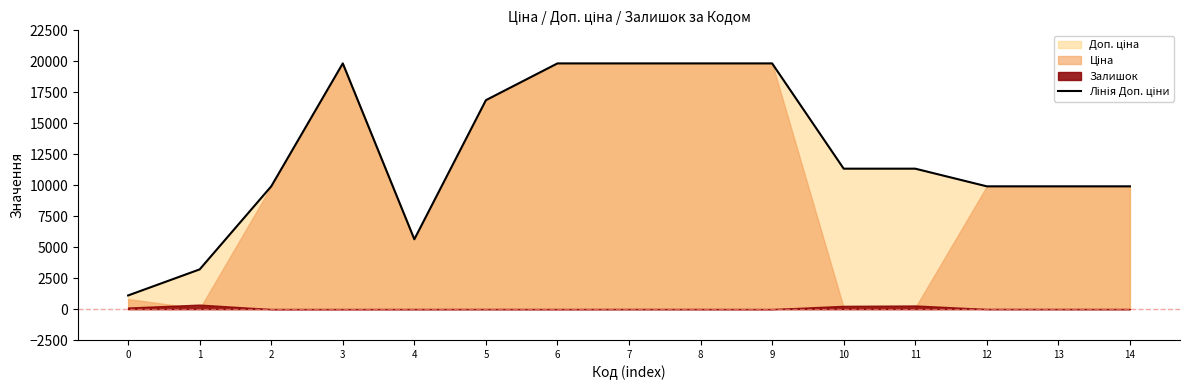

Does the chart display data point markers on the line(s)?

No